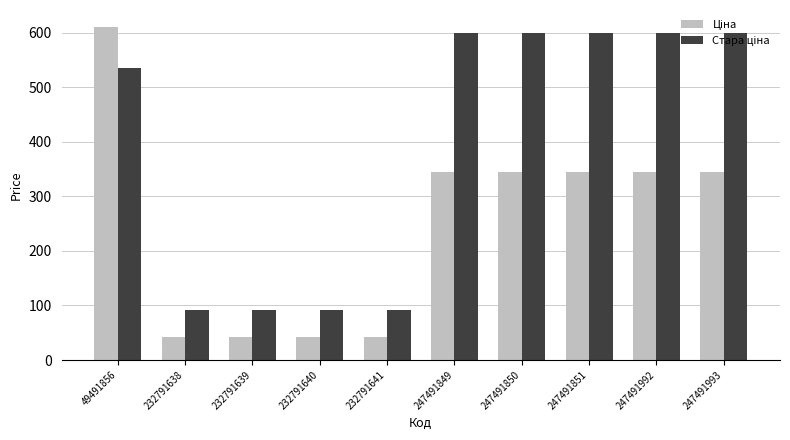

What is the maximum value shown in the chart?

611.6